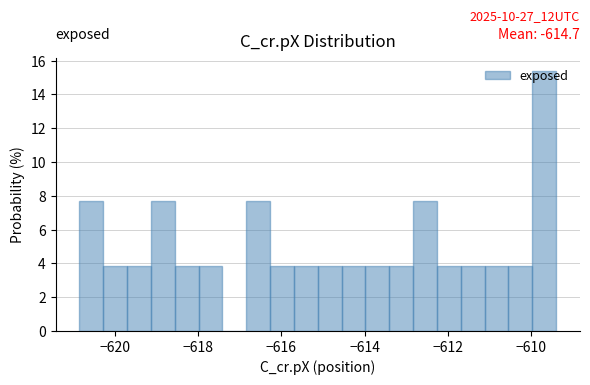

Around what value on the x-axis is the tallest bar? Give the approximate position of its centre, as read against the axis.

-609.6